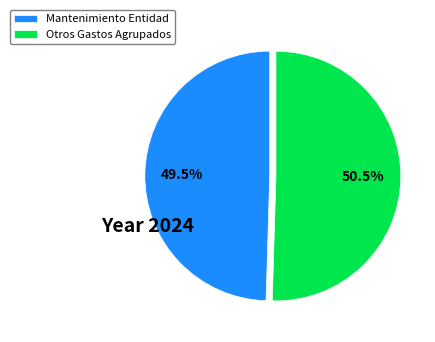

What is the largest slice in the pie chart?

Otros Gastos Agrupados